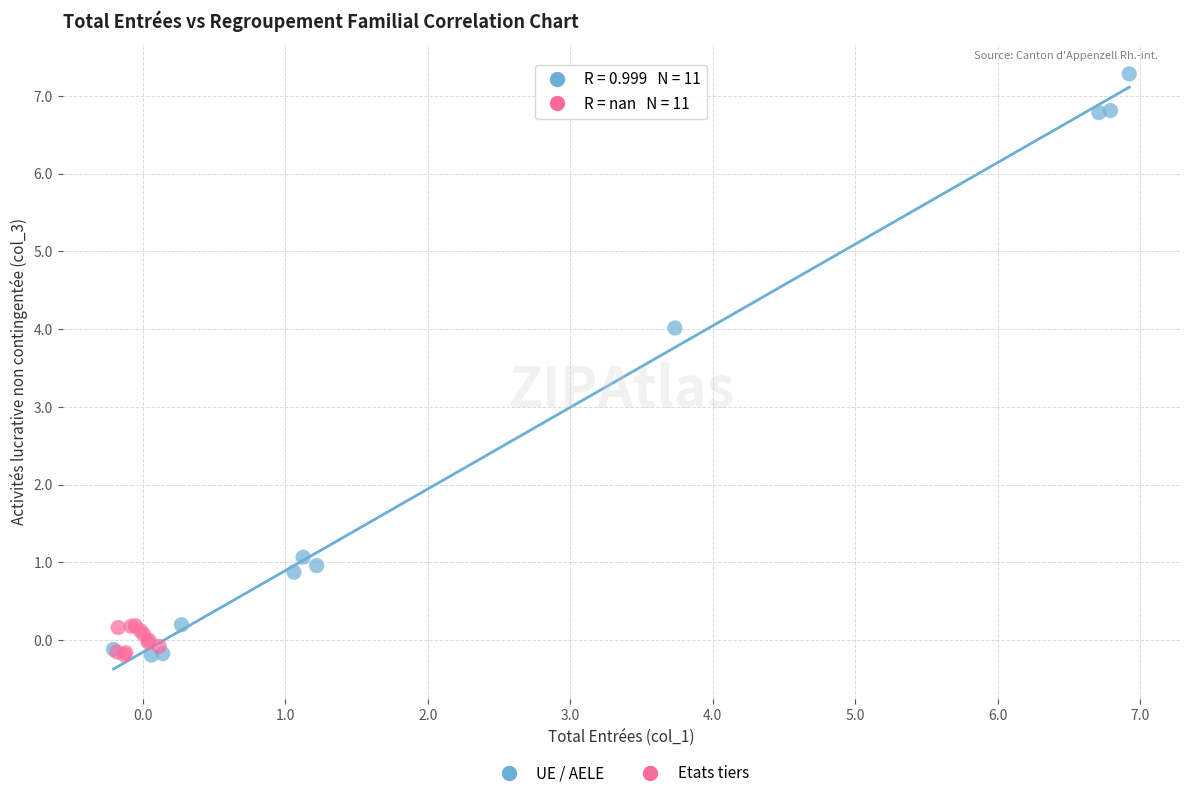

Which series reaches the maximum Y coordinate?

UE / AELE